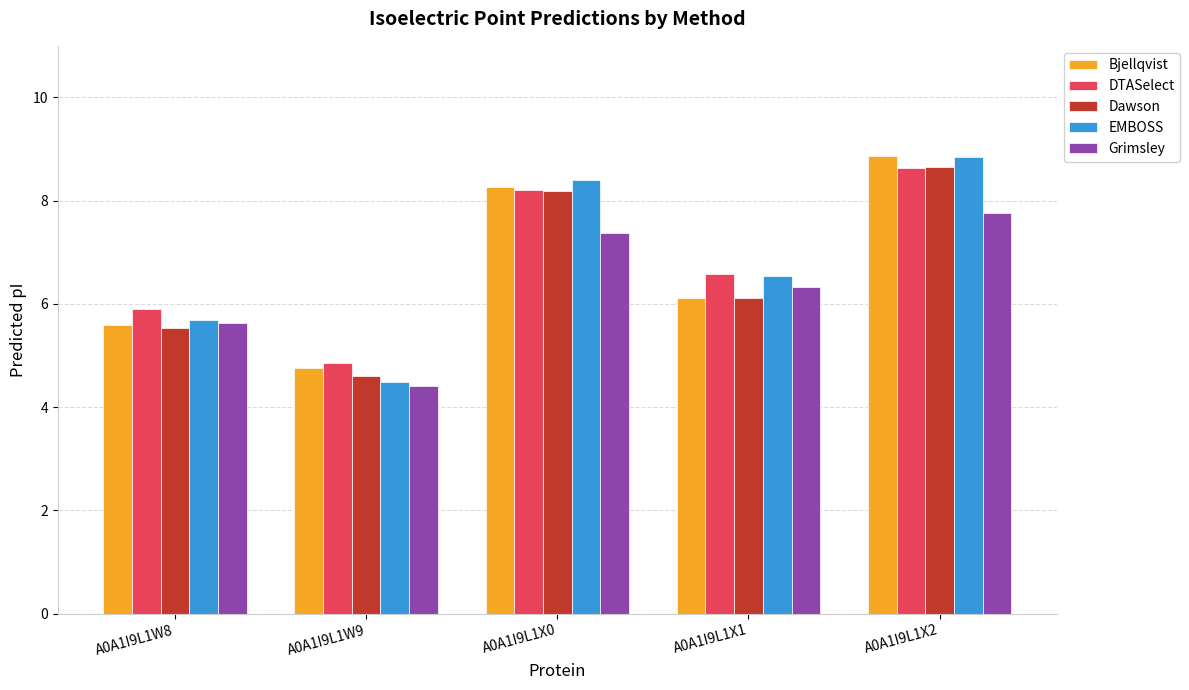

Between A0A1I9L1W8 and A0A1I9L1X2, which series saw the biggest shift?

Bjellqvist